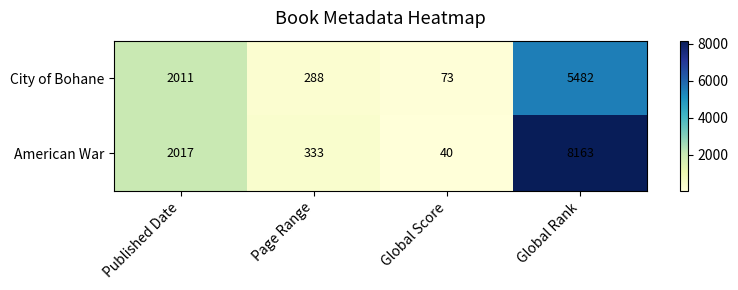

What is the sum of all American War values?

10553